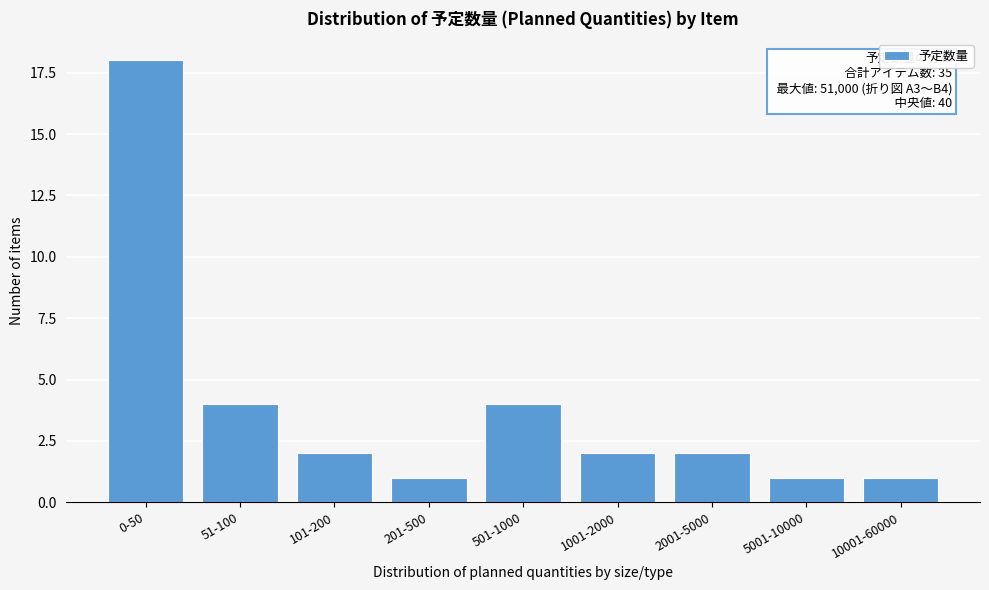

Reading left to right, what are all the values shown in this chart?

18	4	2	1	4	2	2	1	1